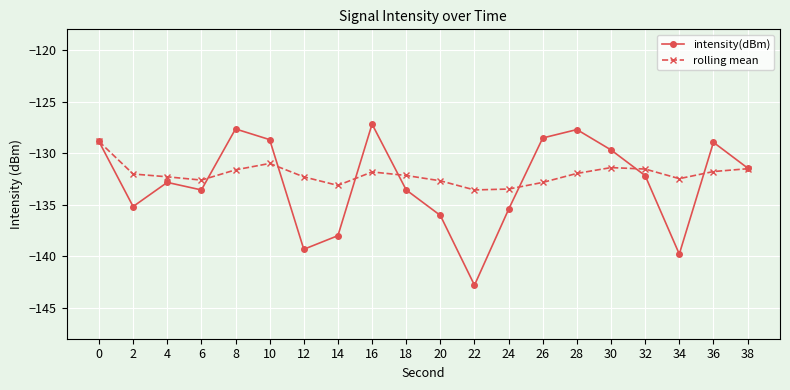

List the series in order of their peak value, lowest first.

rolling mean, intensity(dBm)